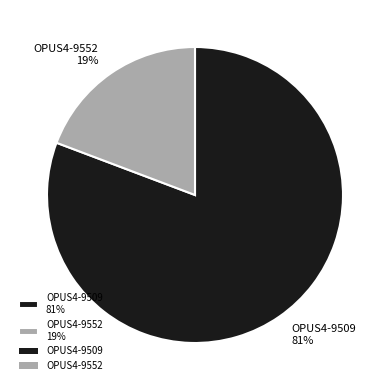

The OPUS4-9509 slice represents 72% of the pie. True or false?

False